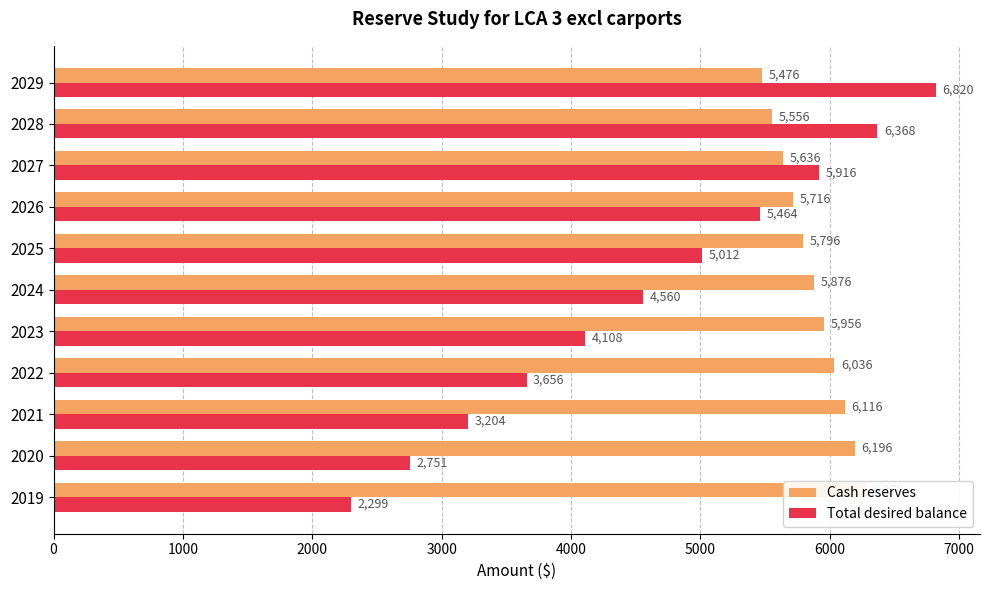

What is the sum of all Cash reserves values?

64636.0